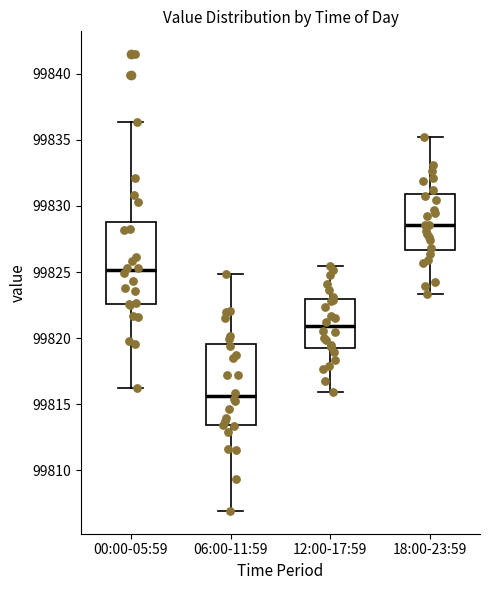

Which box has the highest median line?

18:00-23:59